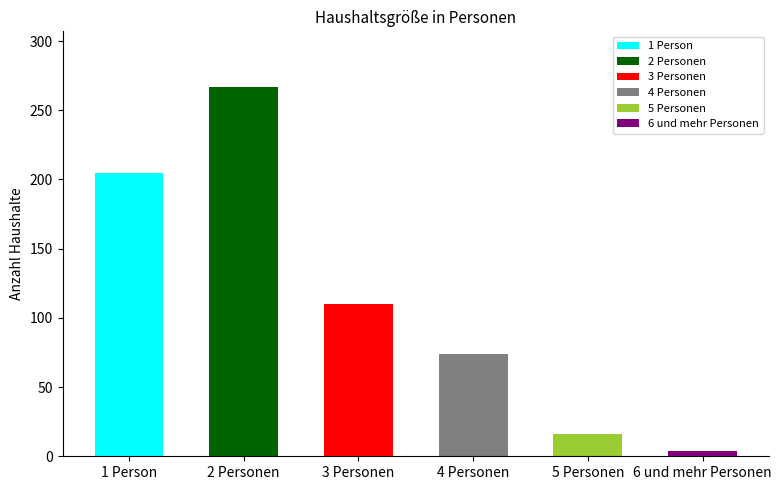

How many values are below 110?

3